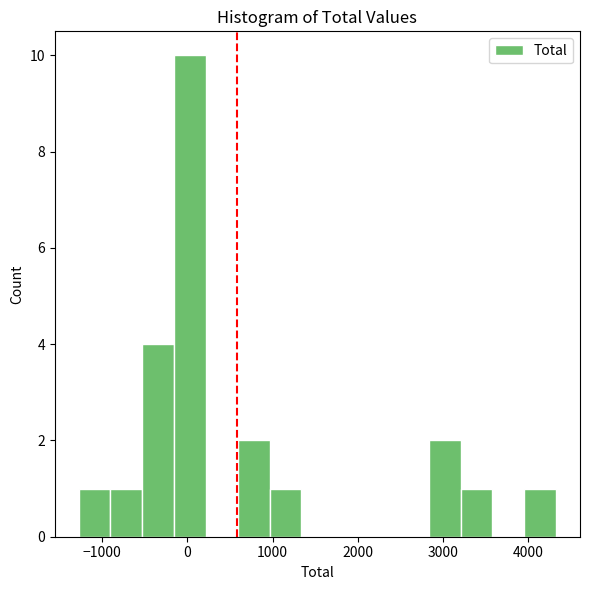

Read against the x-axis, roughly where is the centre of the tallest bar?

0